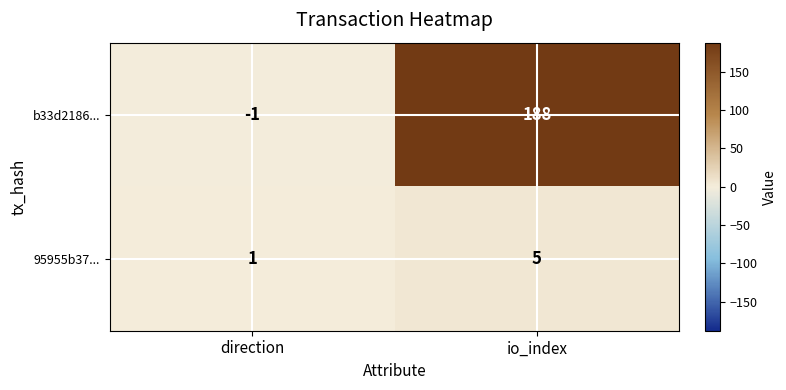

What is the minimum value shown in the chart?

-1